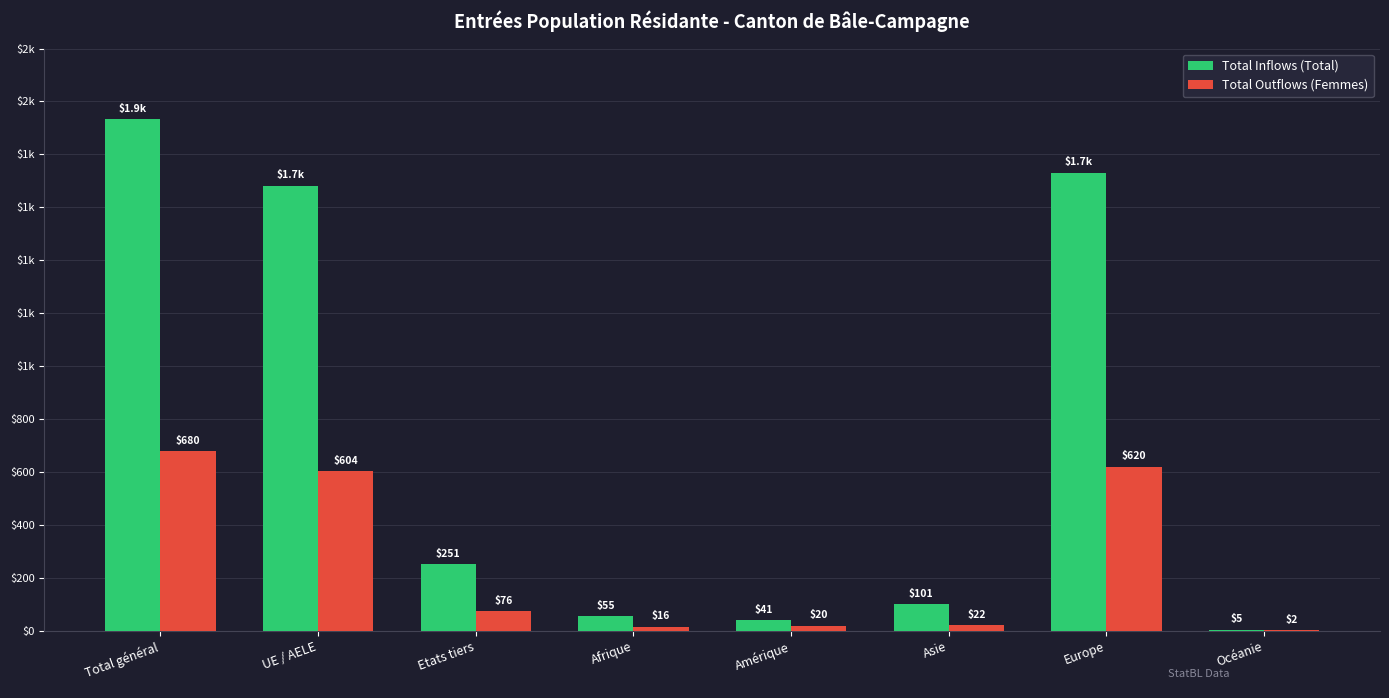

What are all the series names shown in the legend?

Total Inflows (Total), Total Outflows (Femmes)